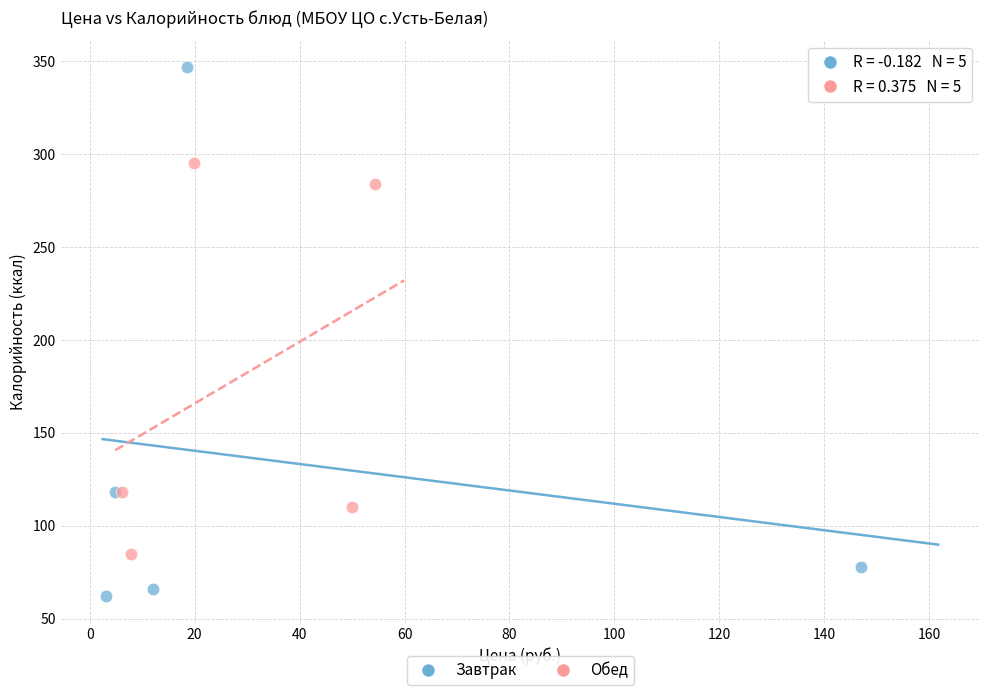

Which series reaches the maximum Y coordinate?

Завтрак